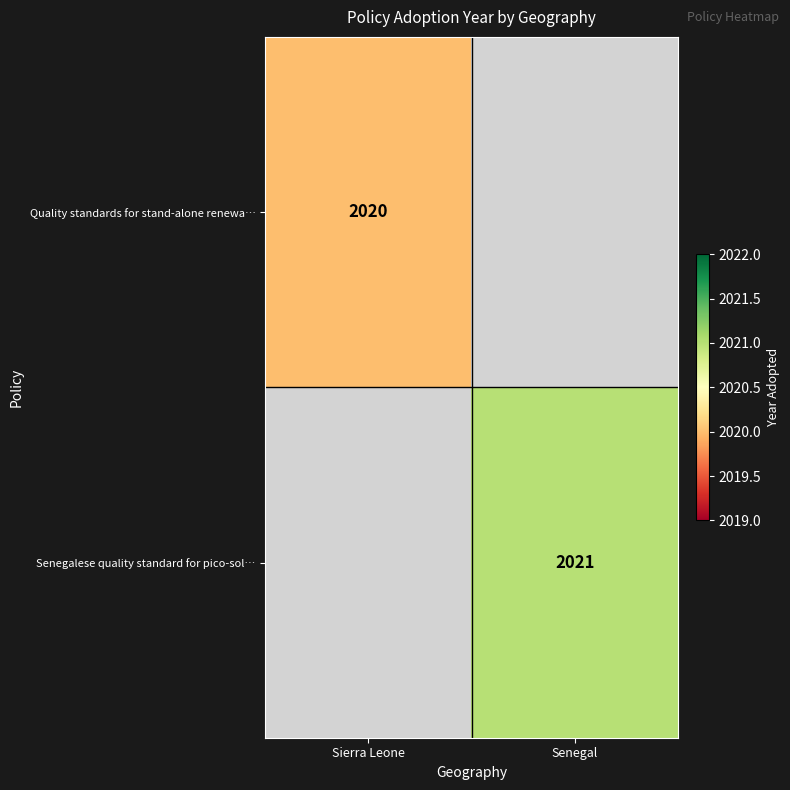

Which label corresponds to the largest value in the chart?

Senegal